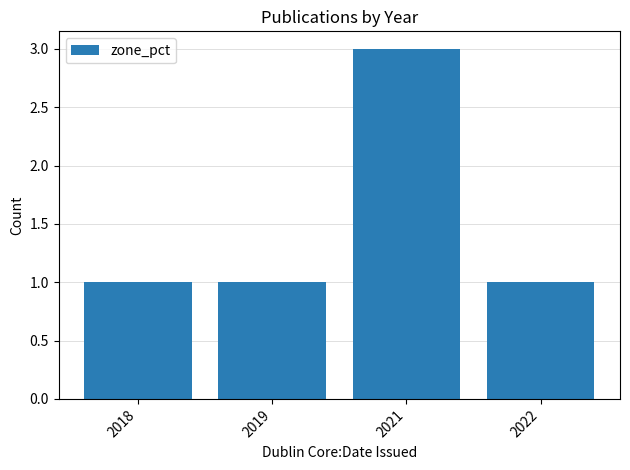

What is the value of the 3rd bar from the left?

3